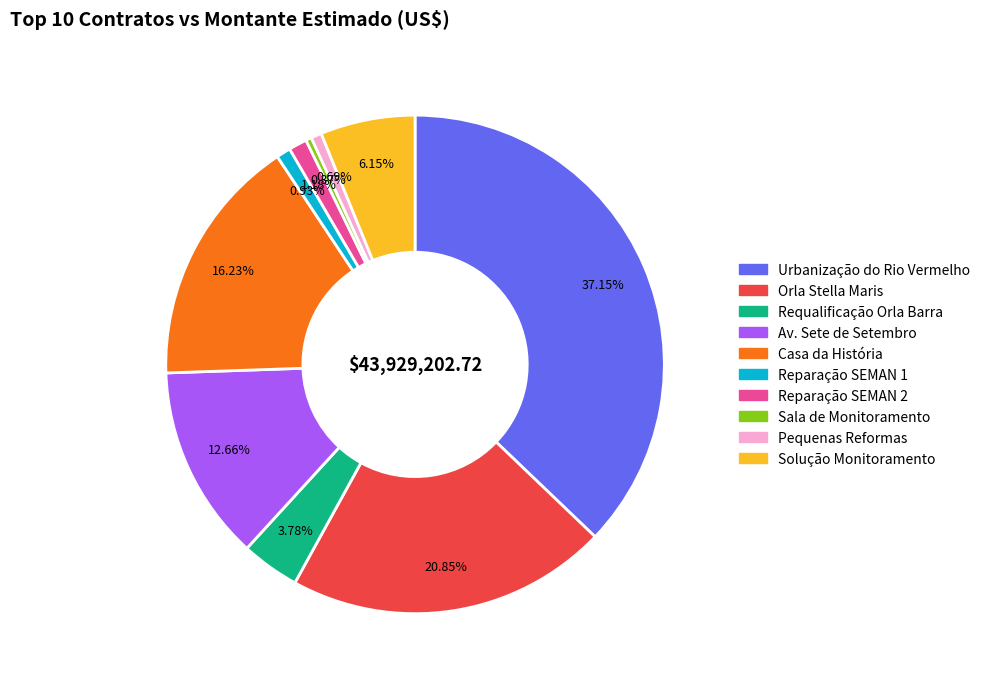

Does any single category account for the majority?

No